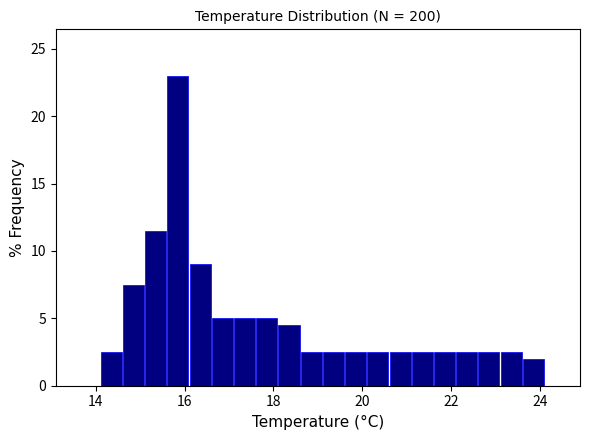

Around what value on the x-axis is the tallest bar? Give the approximate position of its centre, as read against the axis.

15.8